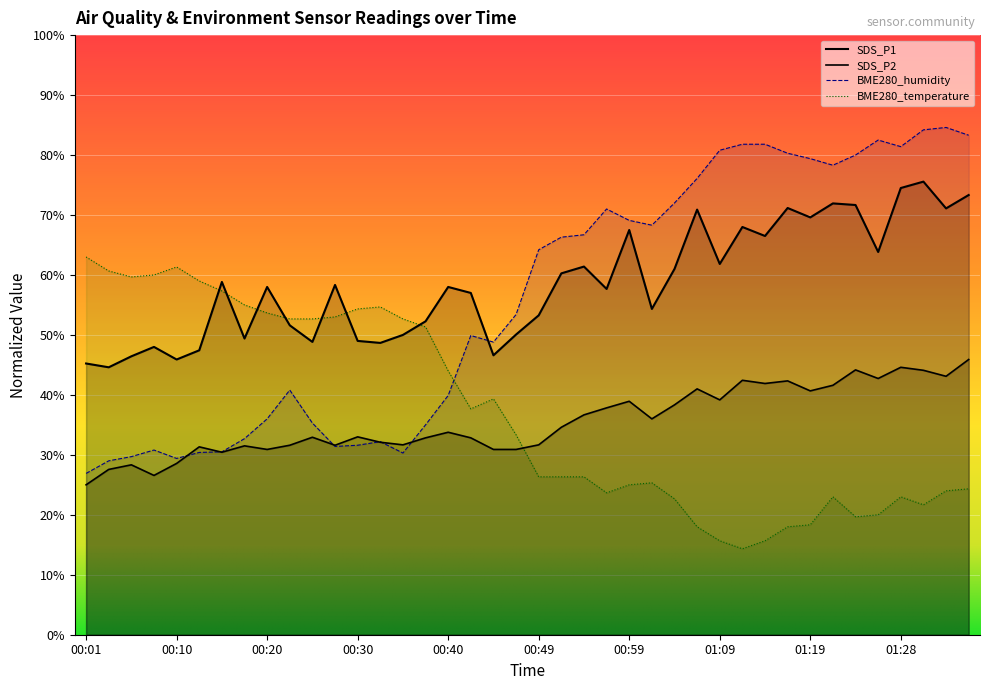

Where is the first local maximum for SDS_P2?

00:06